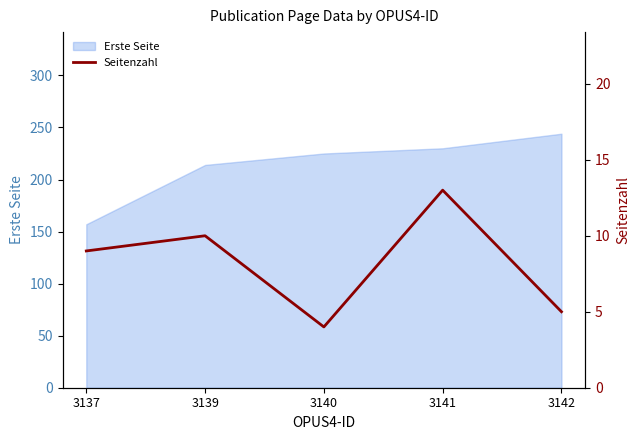

What is the minimum value shown in the chart?

4